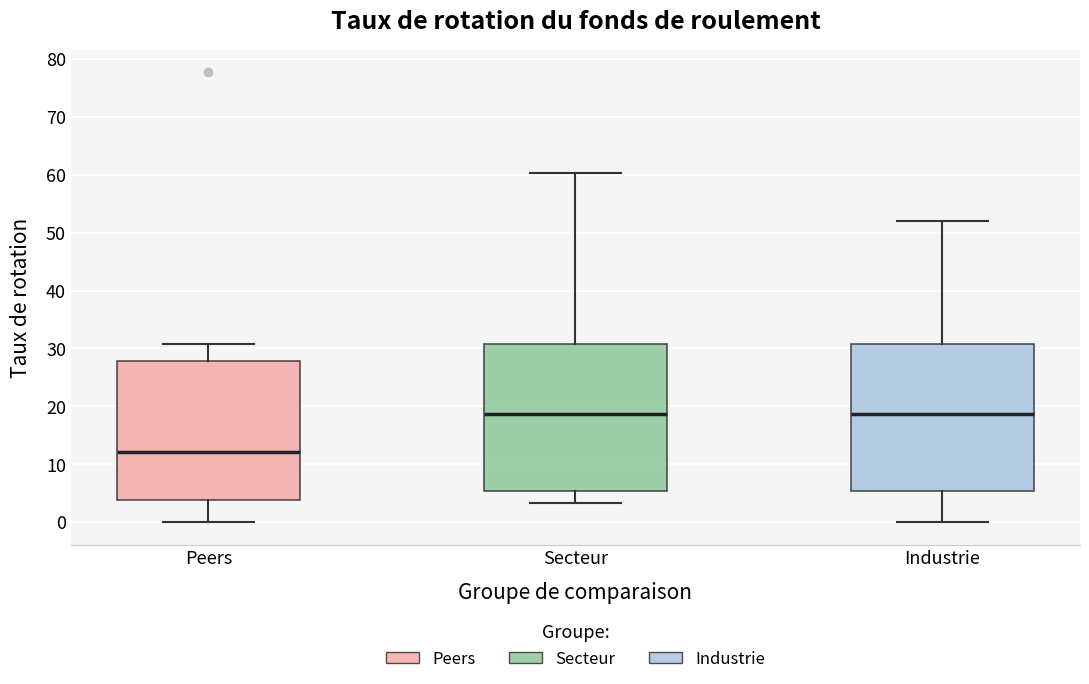

Where does the median line of the box for Industrie sit on the y-axis? The values are not printed on the chart, so give them approximately, as read against the axis.

19